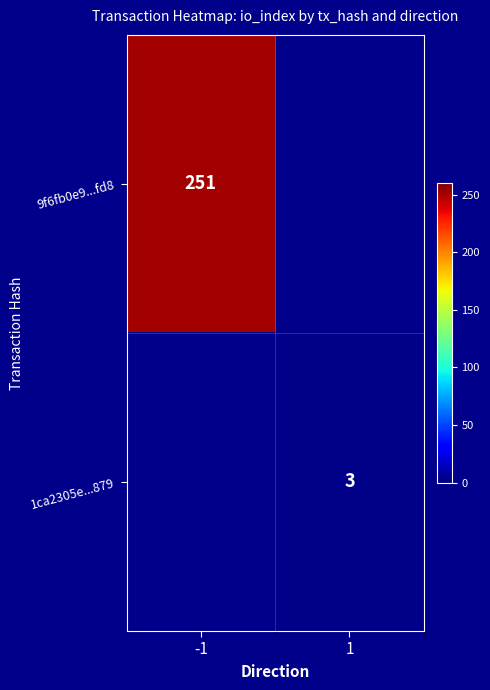

The 9f6fb0e9...fd8 series shows 251 at -1. True or false?

True